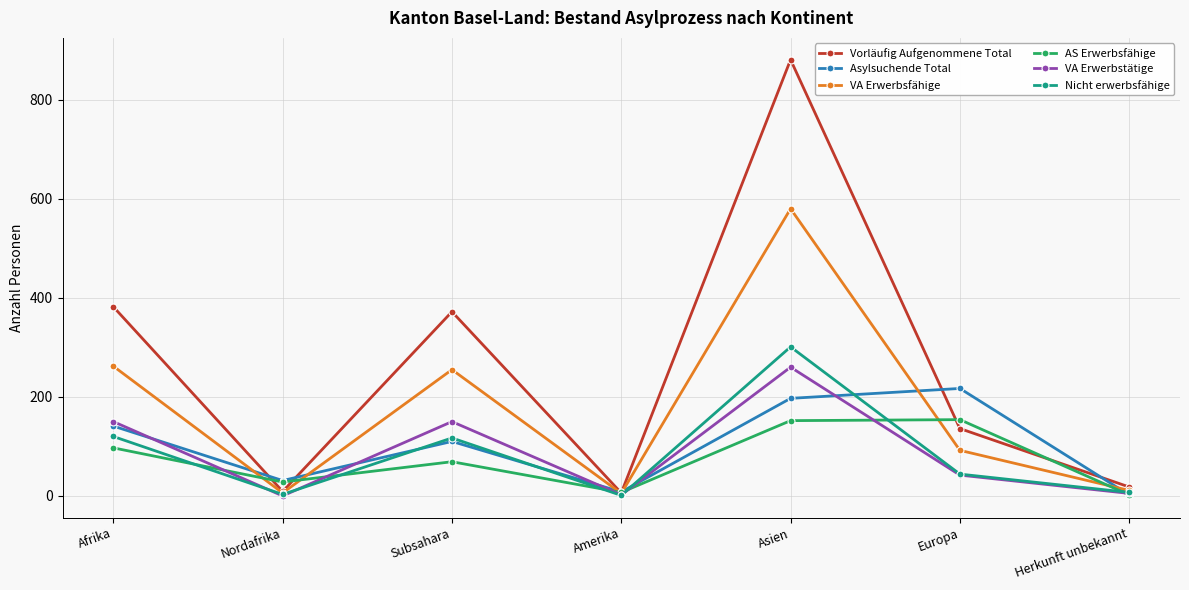

What is the difference between the AS Erwerbsfähige values at Afrika and Europa?

57